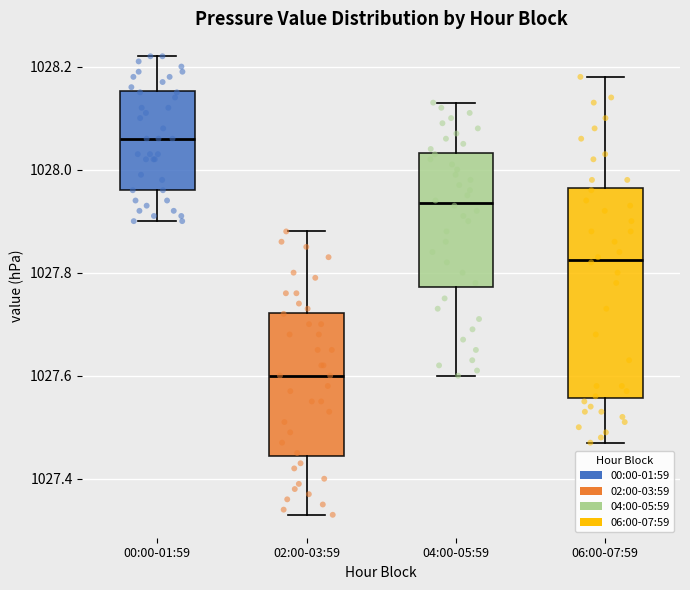

Where is the upper edge of the box for 06:00-07:59 on the y-axis? The values are not printed on the chart, so give them approximately, as read against the axis.

1027.96